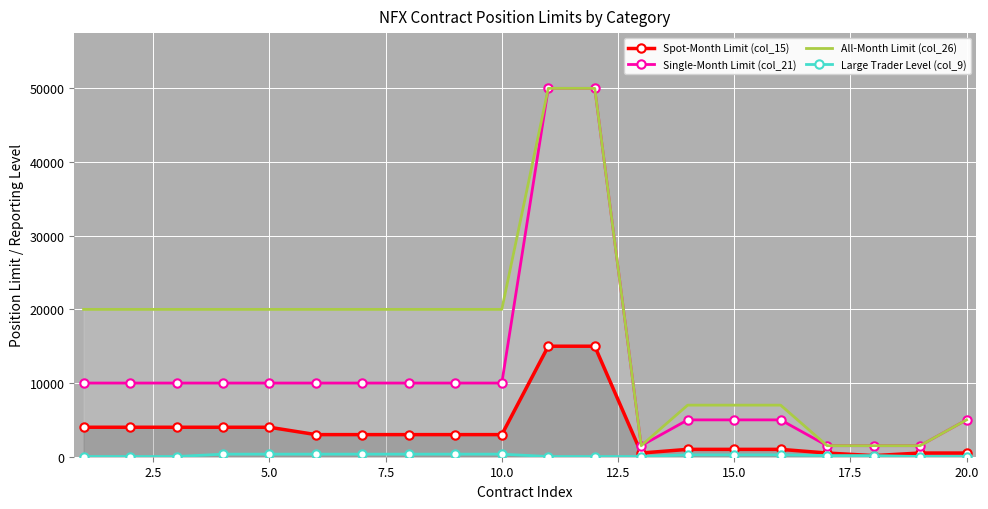

Rank the series by their maximum value, from lowest to highest.

Large Trader Level (col_9), Spot-Month Limit (col_15), Single-Month Limit (col_21), All-Month Limit (col_26)